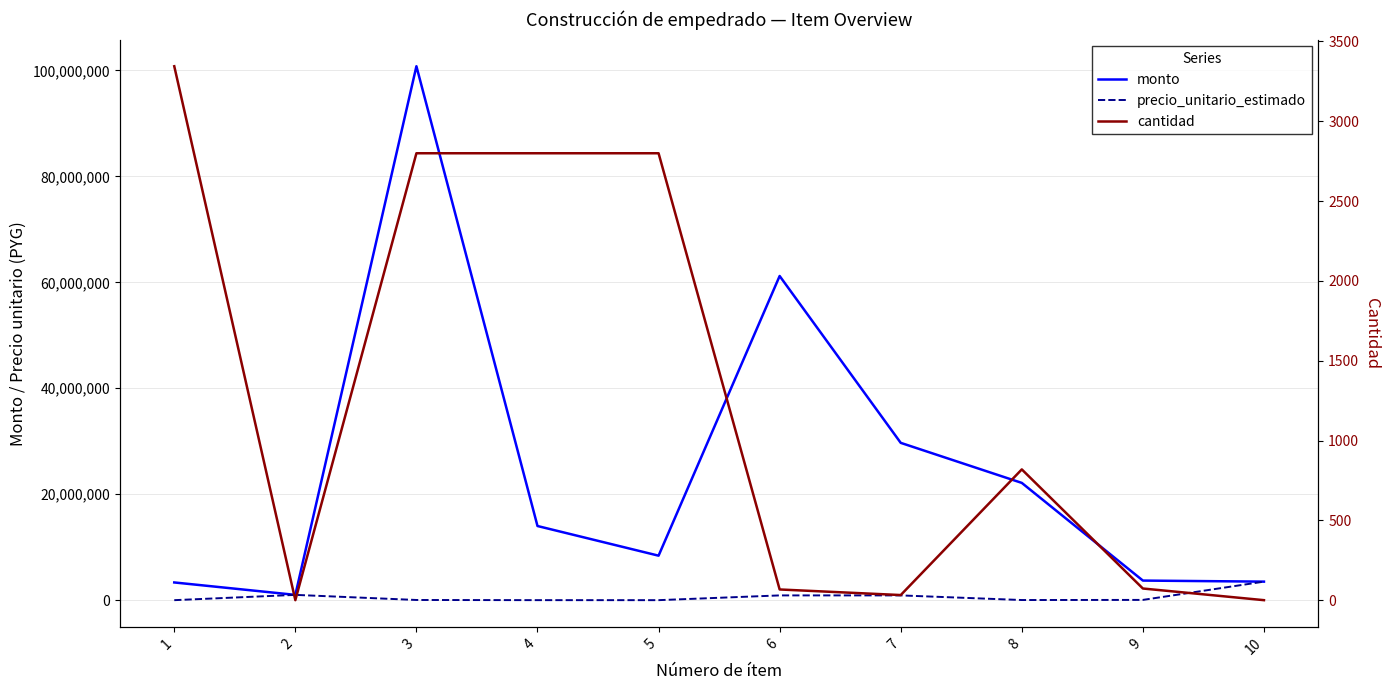

What is the average value of the cantidad series?

1274